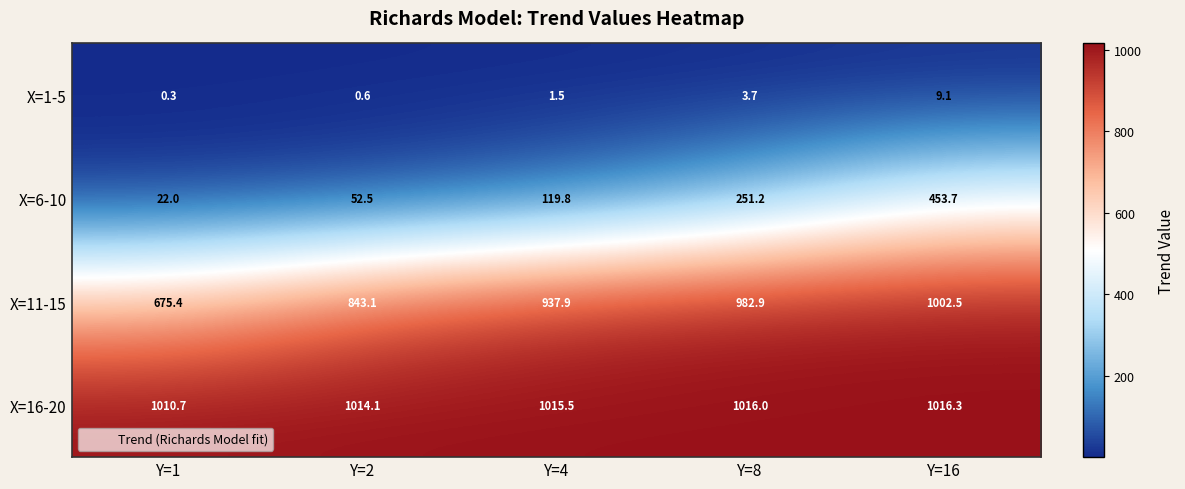

The X=1-5 series shows 0.6 at Y=2. True or false?

True